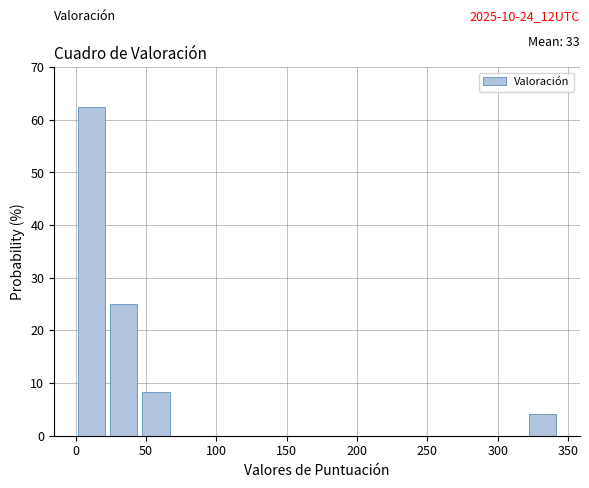

Which range on the x-axis has the tallest bar?

0 to 25